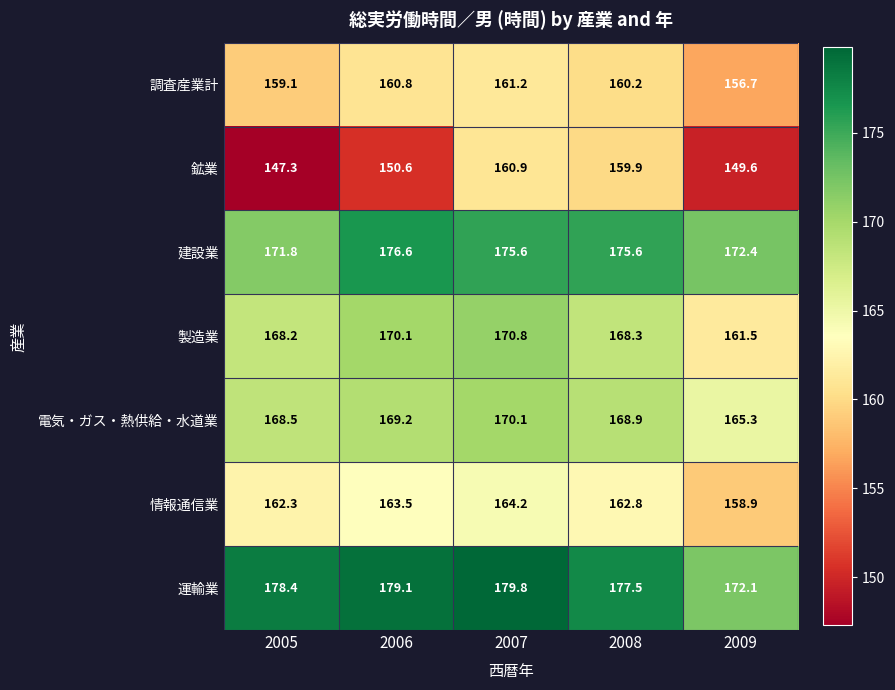

Rank the series by their maximum value, from highest to lowest.

運輸業, 建設業, 製造業, 電気・ガス・熱供給・水道業, 情報通信業, 調査産業計, 鉱業